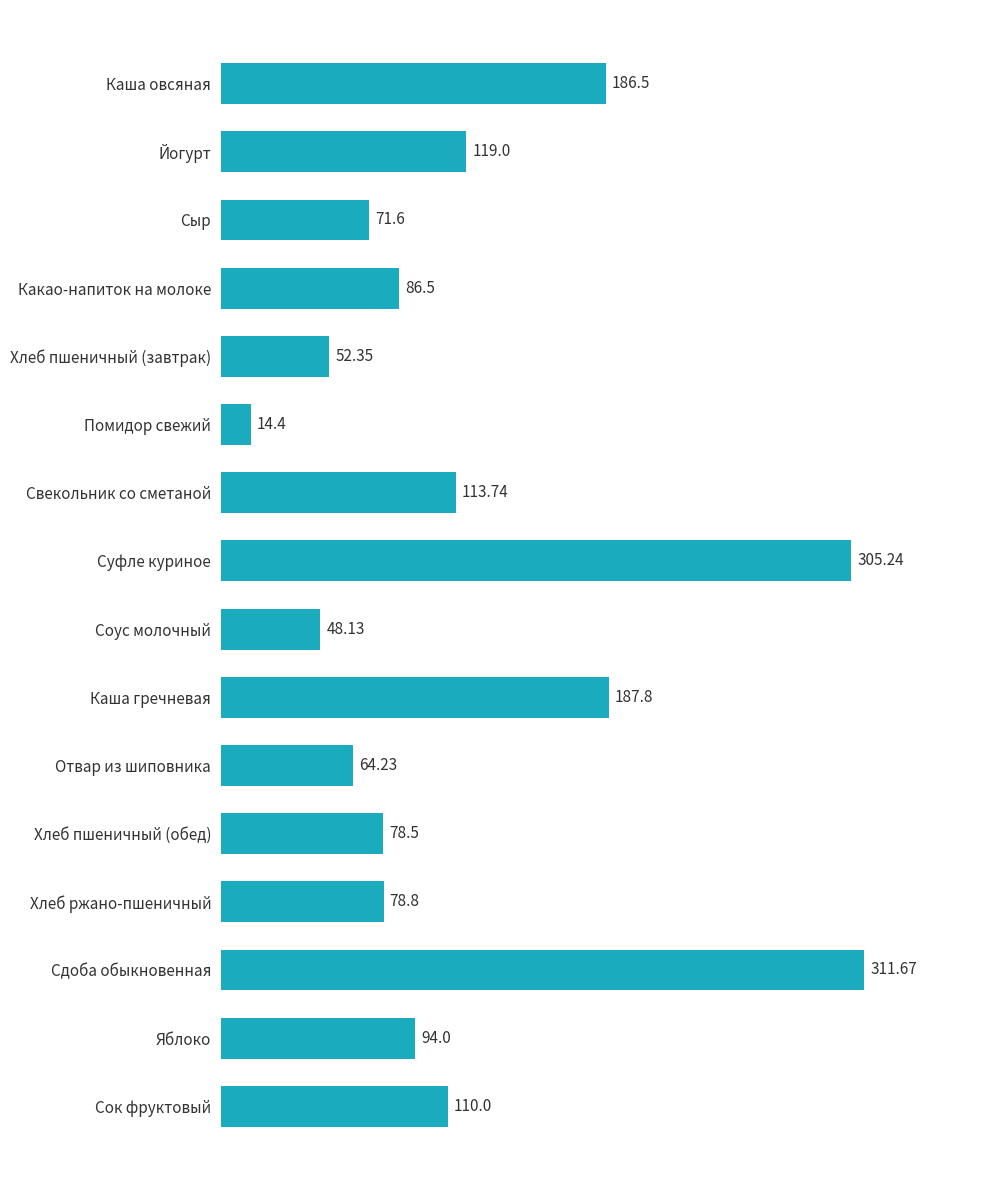

Which label corresponds to the largest value in the chart?

Сдоба обыкновенная